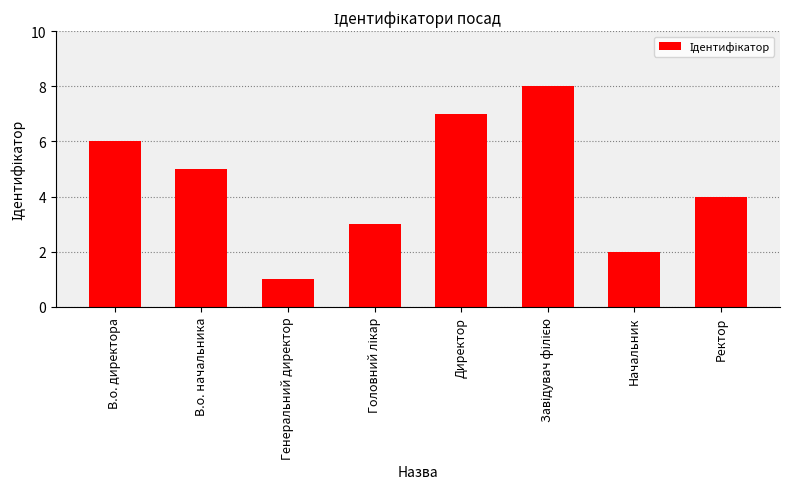

What is the label of the 3rd bar from the left?

Генеральний директор